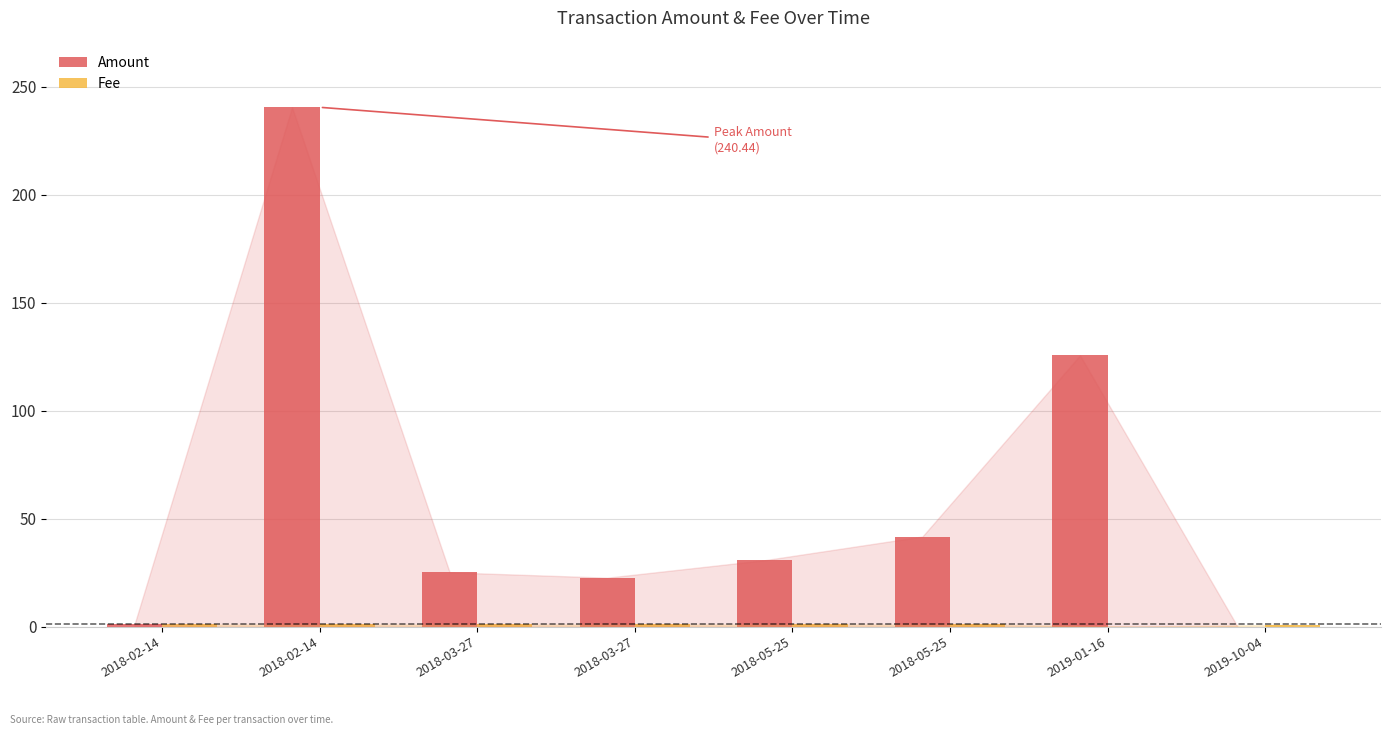

How many data points does each series have?

8